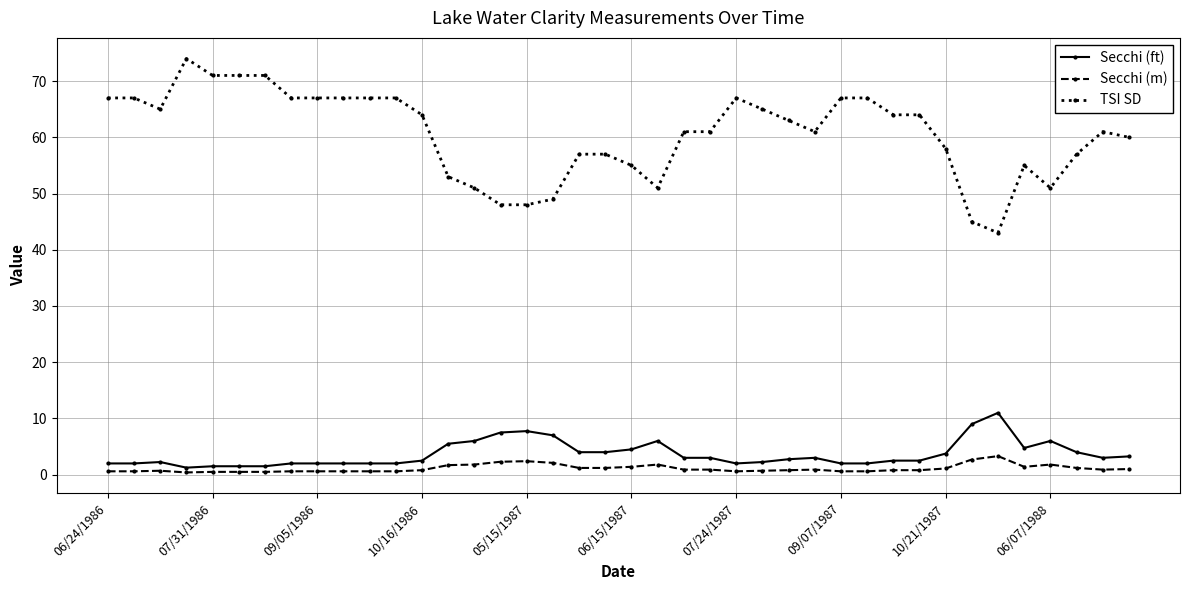

What is the difference between the second highest and second lowest values in the Secchi (ft) series?

7.5